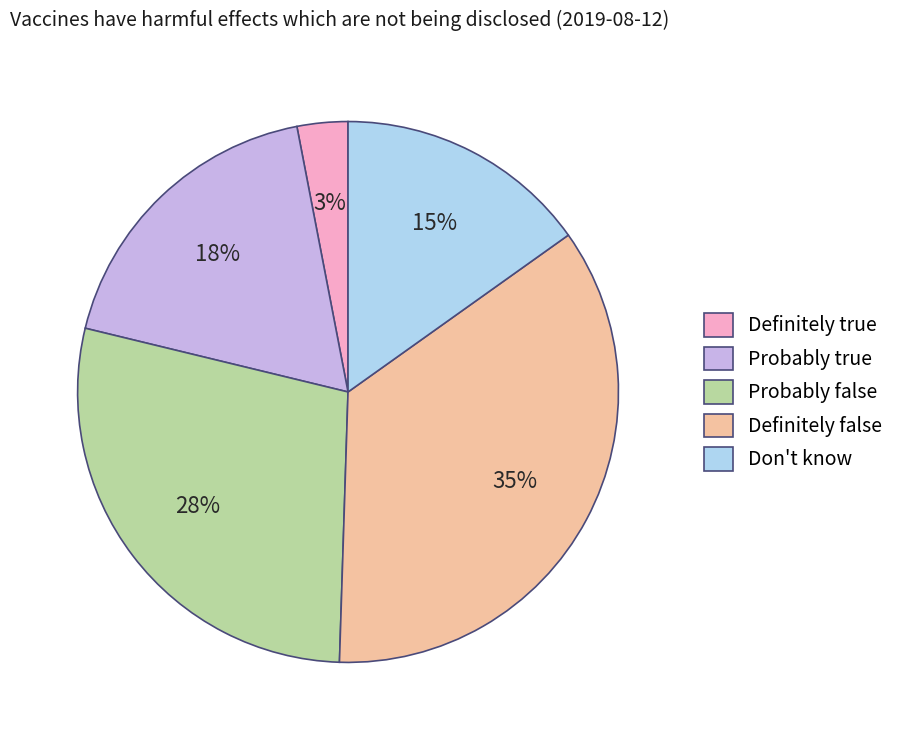

Is the sum of Don't know and Definitely false greater than half?

Yes